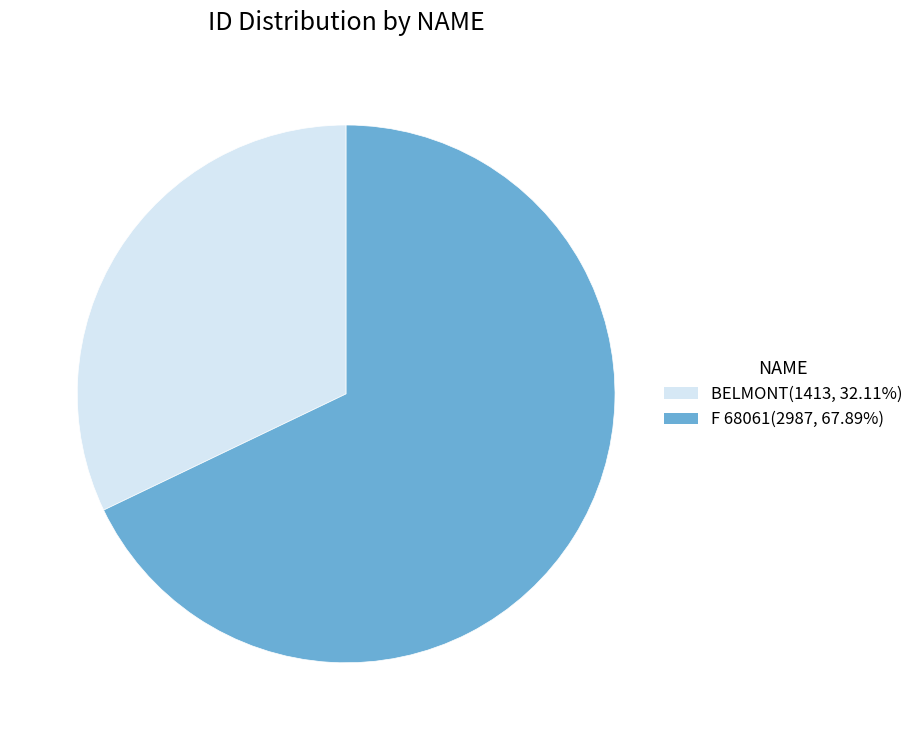

Which category has the biggest portion of the pie?

F 68061